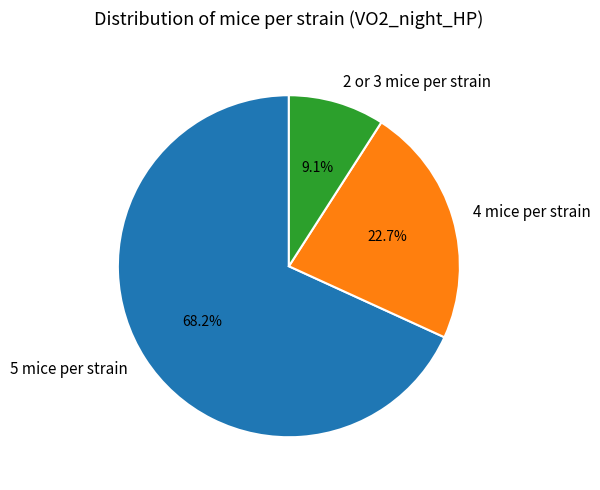

Rank the categories by value from highest to lowest.

5 mice per strain, 4 mice per strain, 2 or 3 mice per strain